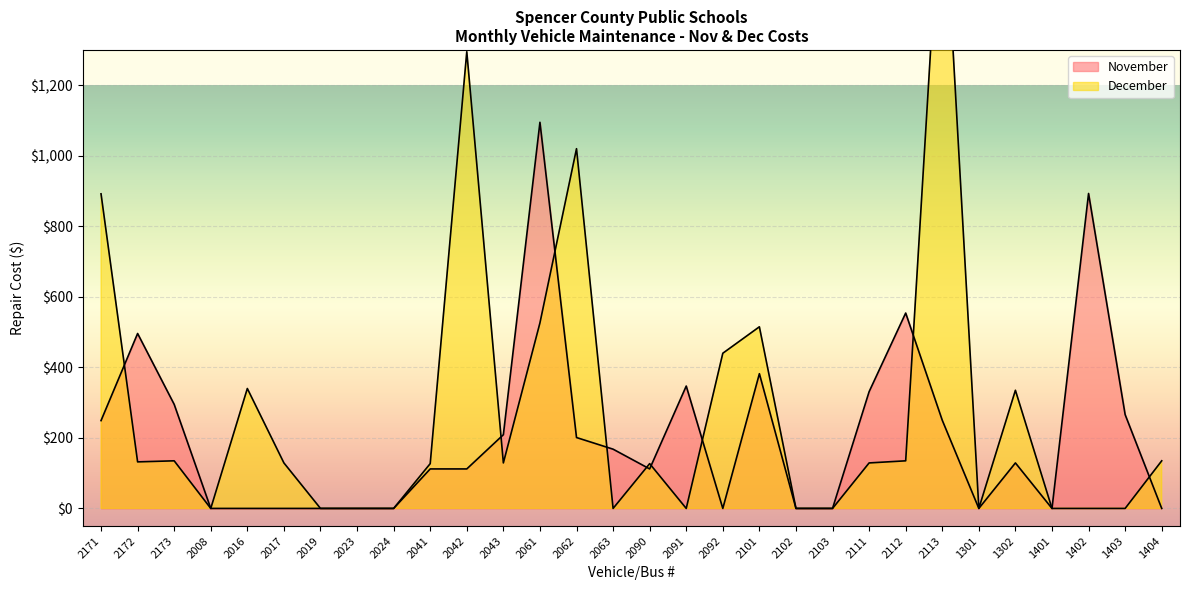

At which category does December reach its first local peak?

2173